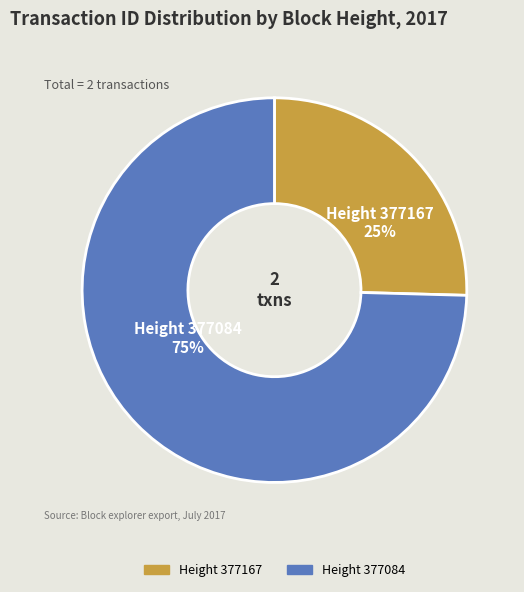

Approximately how many times larger is the value at Height 377167 compared to Height 377084?

0.3